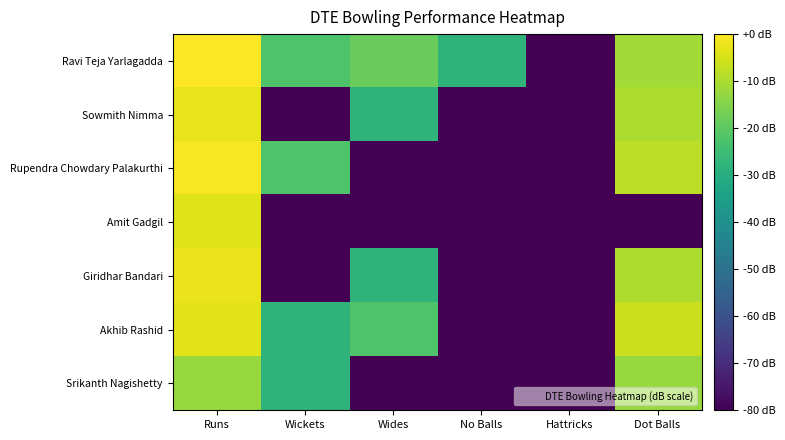

Between Runs and Hattricks, which is larger?

Runs